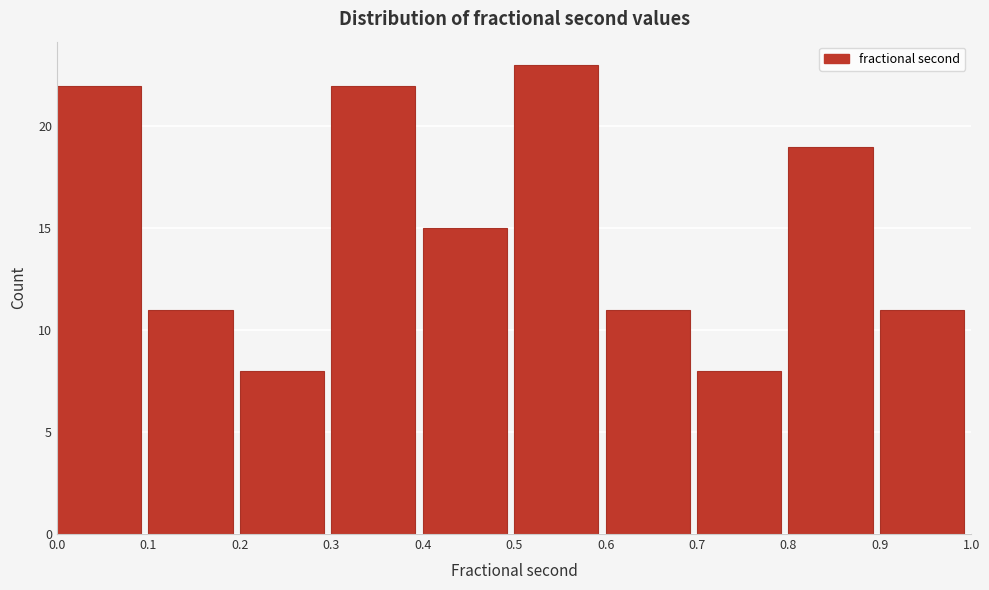

Reading left to right, transcribe this chart: for each bar, give the range it covers on the x-axis and its height. The values are not printed on the chart, so give them approximately, as read against the axis.

0.0 to 0.1: 22
0.1 to 0.2: 11
0.2 to 0.3: 8
0.3 to 0.4: 22
0.4 to 0.5: 15
0.5 to 0.6: 23
0.6 to 0.7: 11
0.7 to 0.8: 8
0.8 to 0.9: 19
0.9 to 1.0: 11